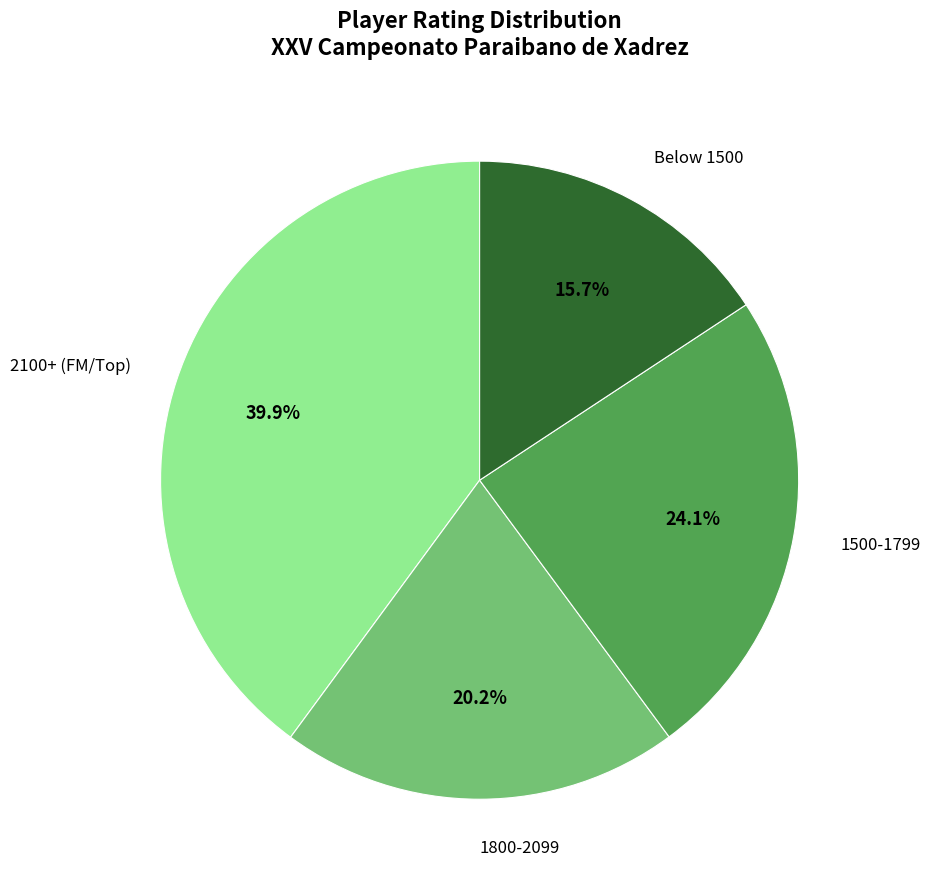

Which has a higher value, Below 1500 or 1500-1799?

1500-1799